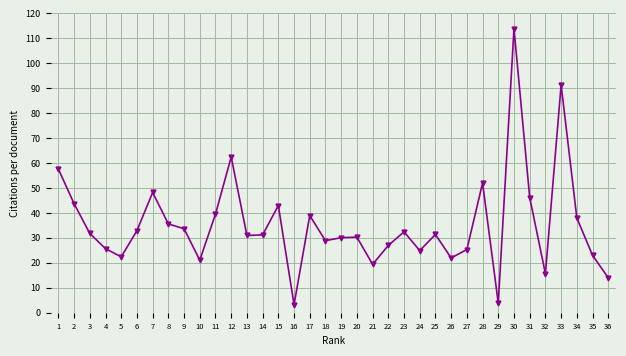

What is the difference between the maximum and minimum values?

110.6